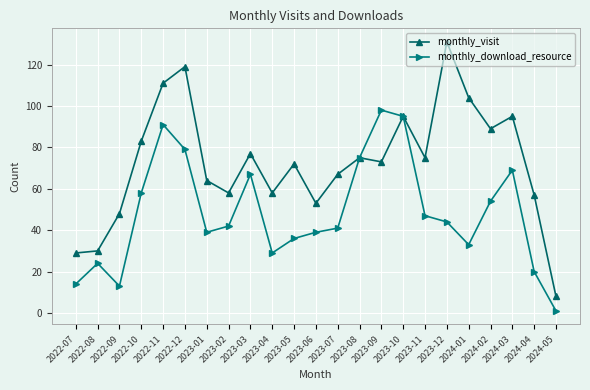

At how many categories does at least one series exceed 101?

4